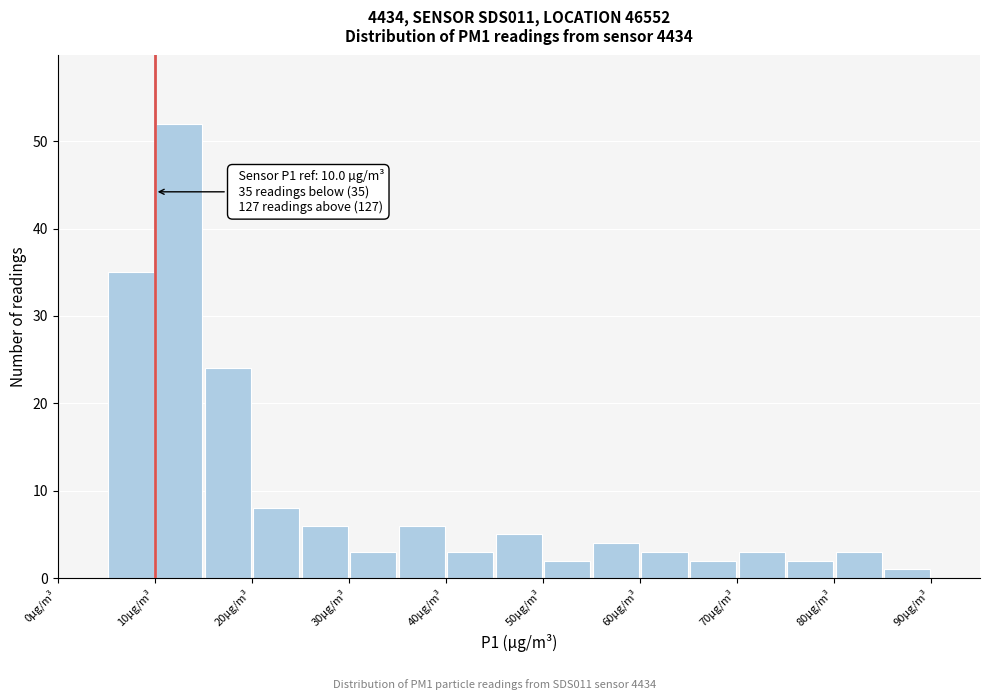

Which range on the x-axis has the tallest bar?

10 to 15